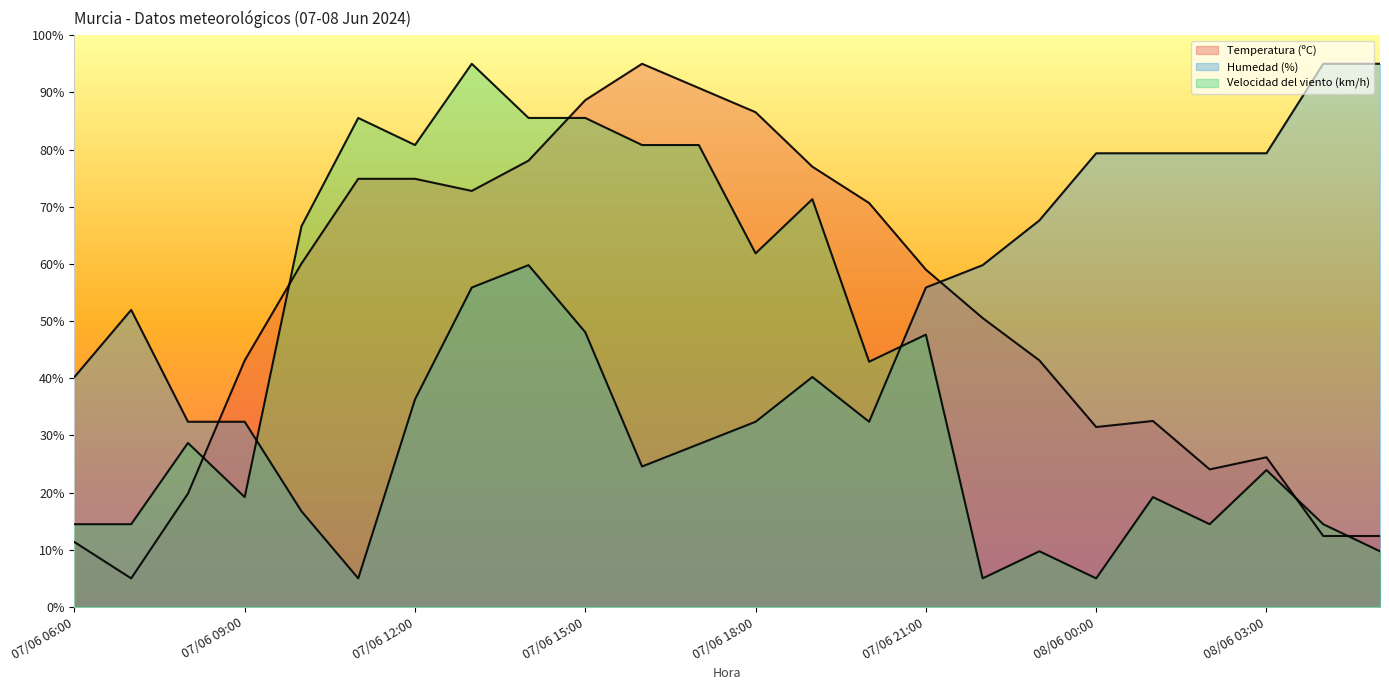

What is the label of the 1st point from the left?

07/06 06:00